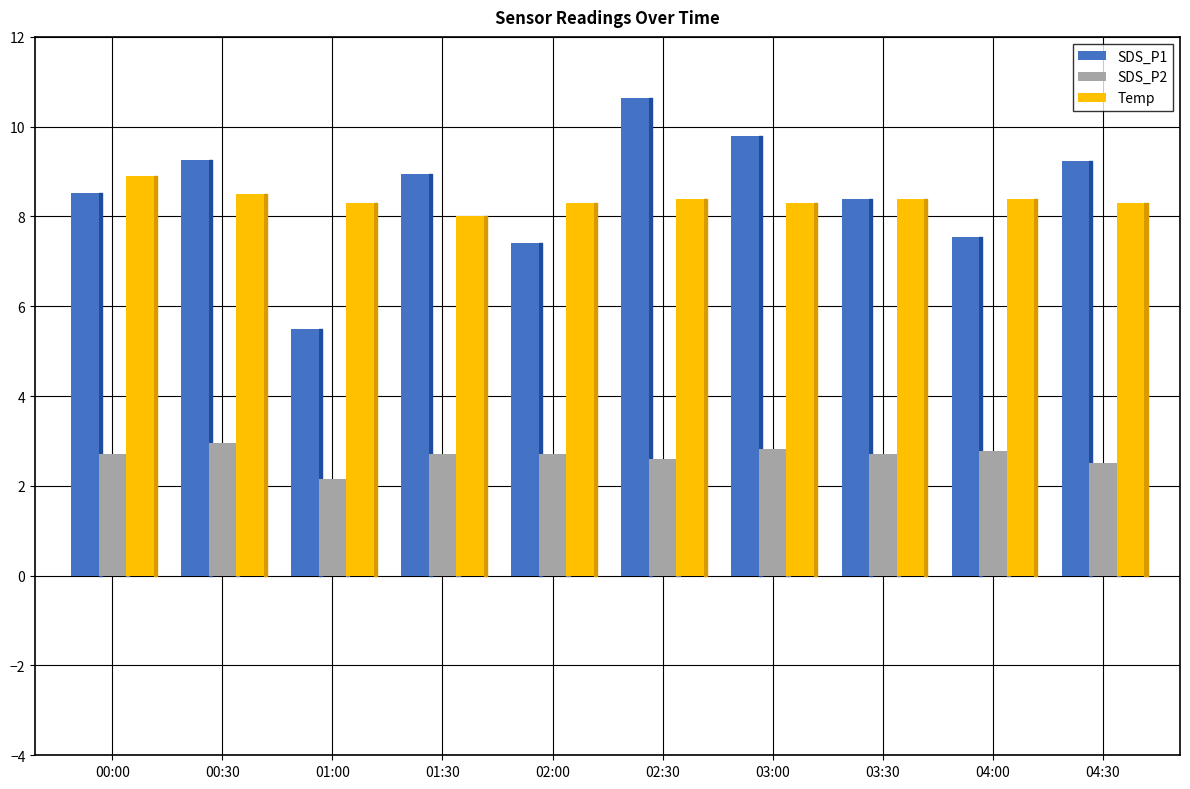

At which label does SDS_P1 reach its minimum?

01:00